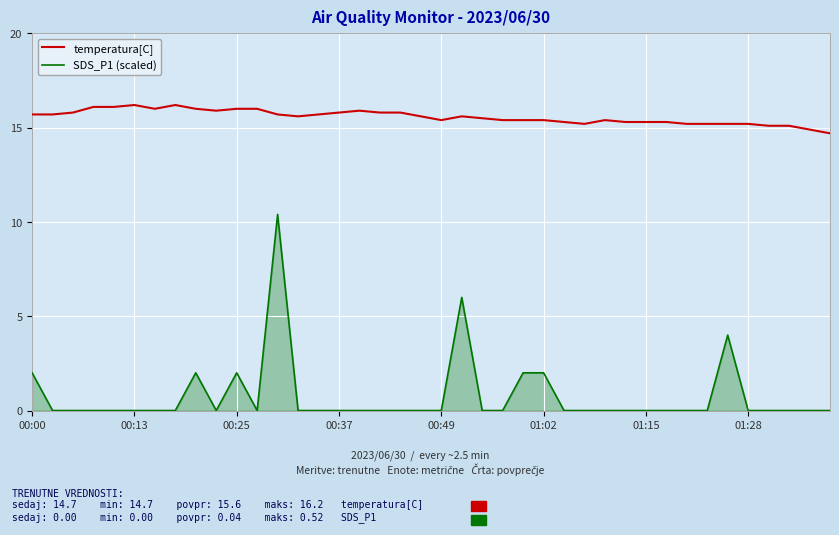

Which series has the widest spread of values?

SDS_P1 (scaled)